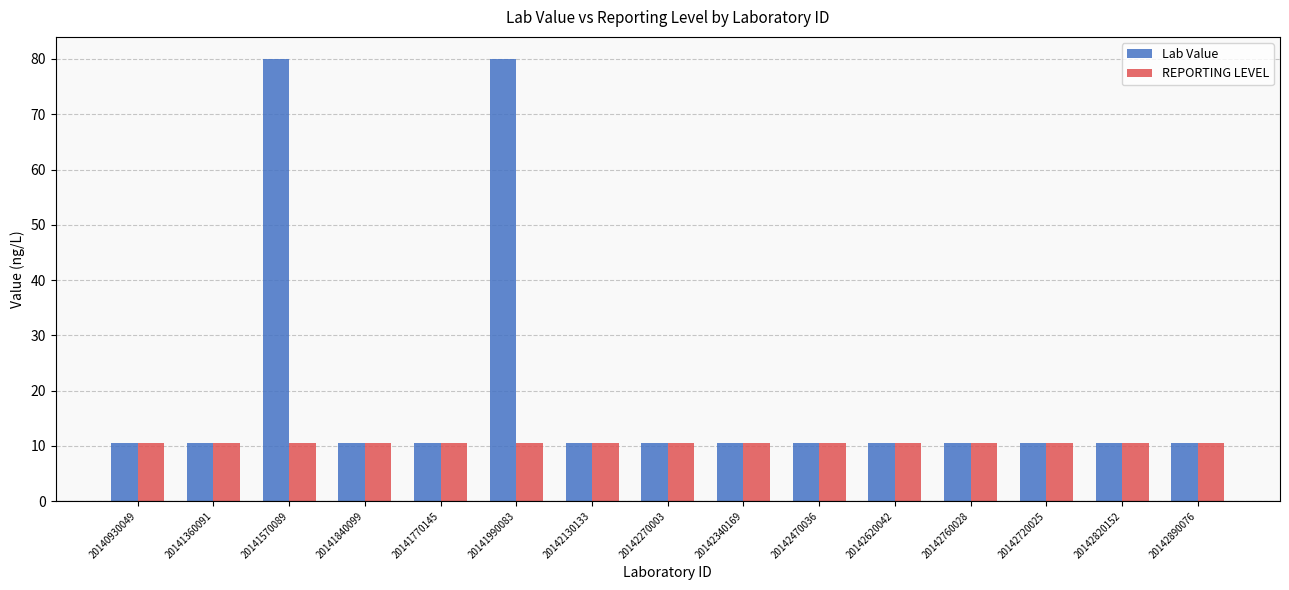

True or false: REPORTING LEVEL has a value of 14.9 at 20142890076.

False